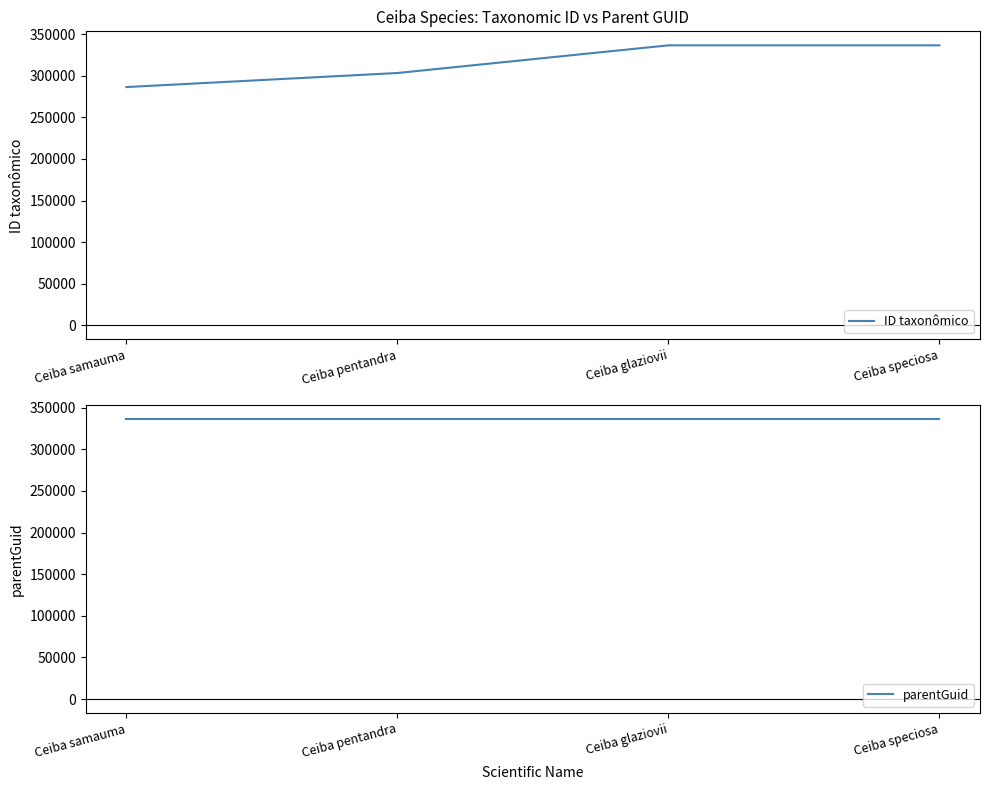

At Ceiba samauma, list the series in order from smallest to largest.

ID taxonômico, parentGuid